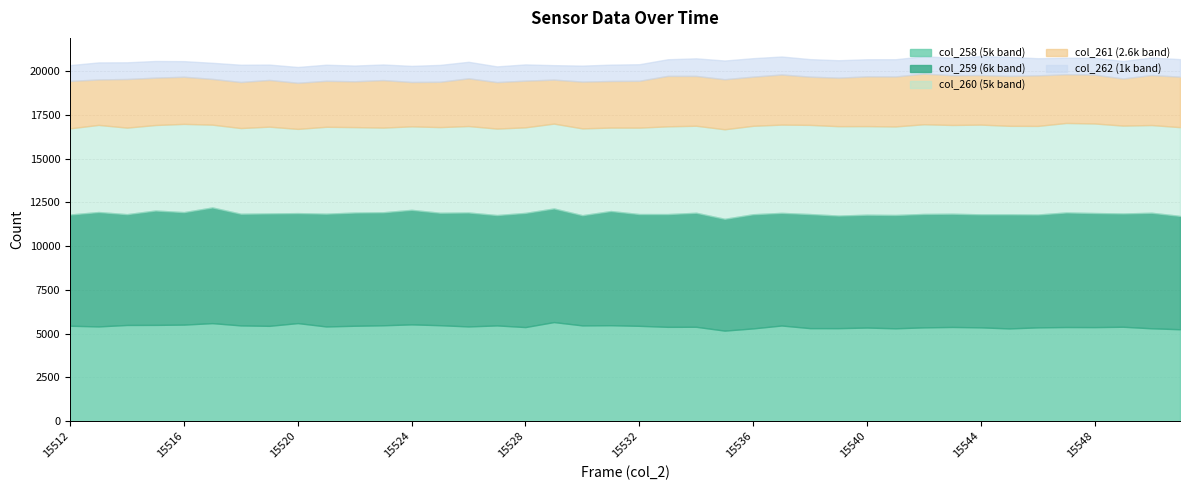

At which category does col_262 reach its first local valley?

15516